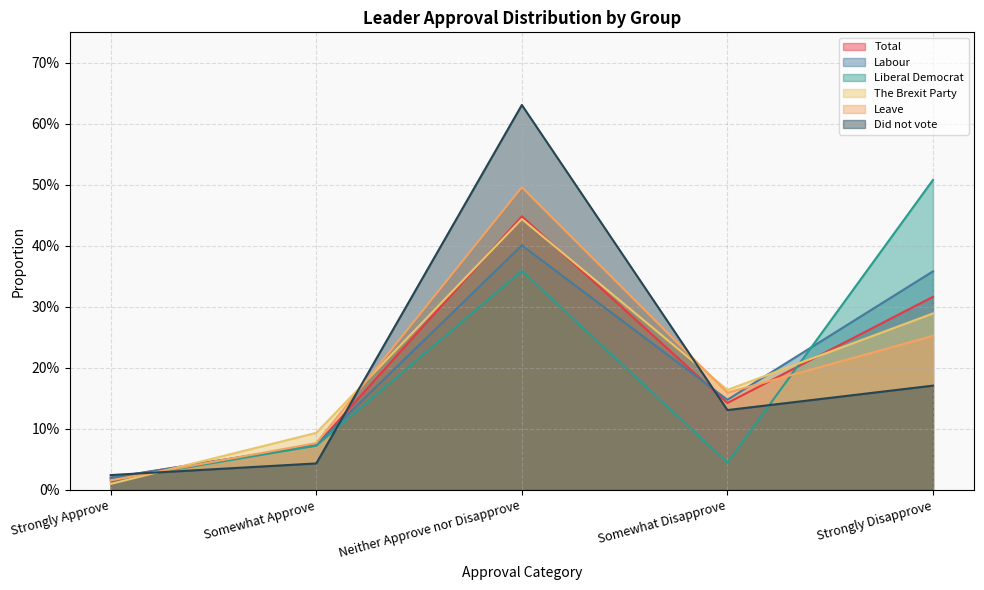

Which category has the highest value in the Total series?

Neither Approve nor Disapprove